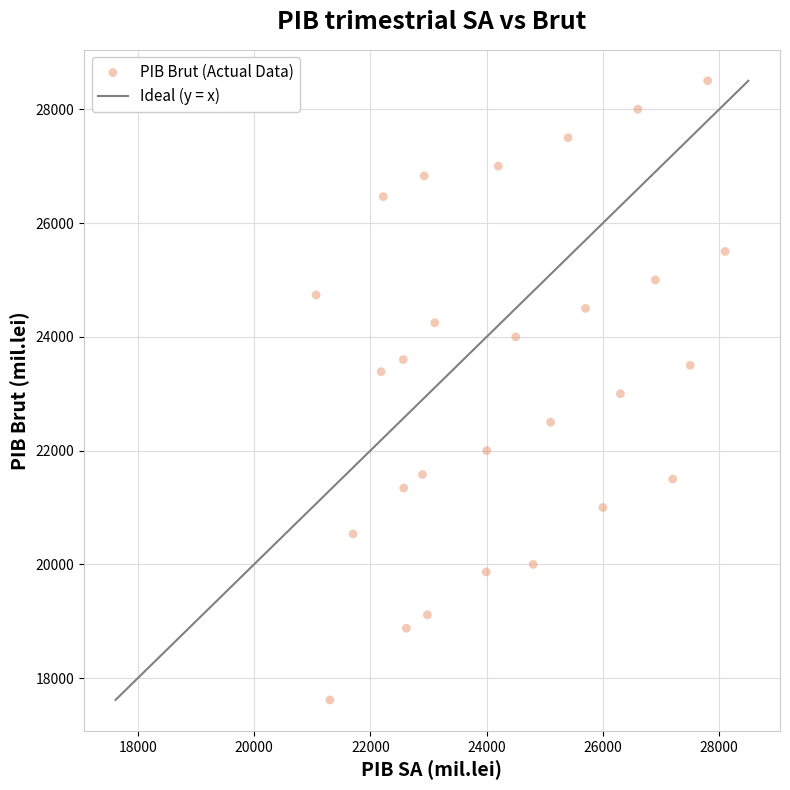

What is the range of X values (max minus min)?

7032.1